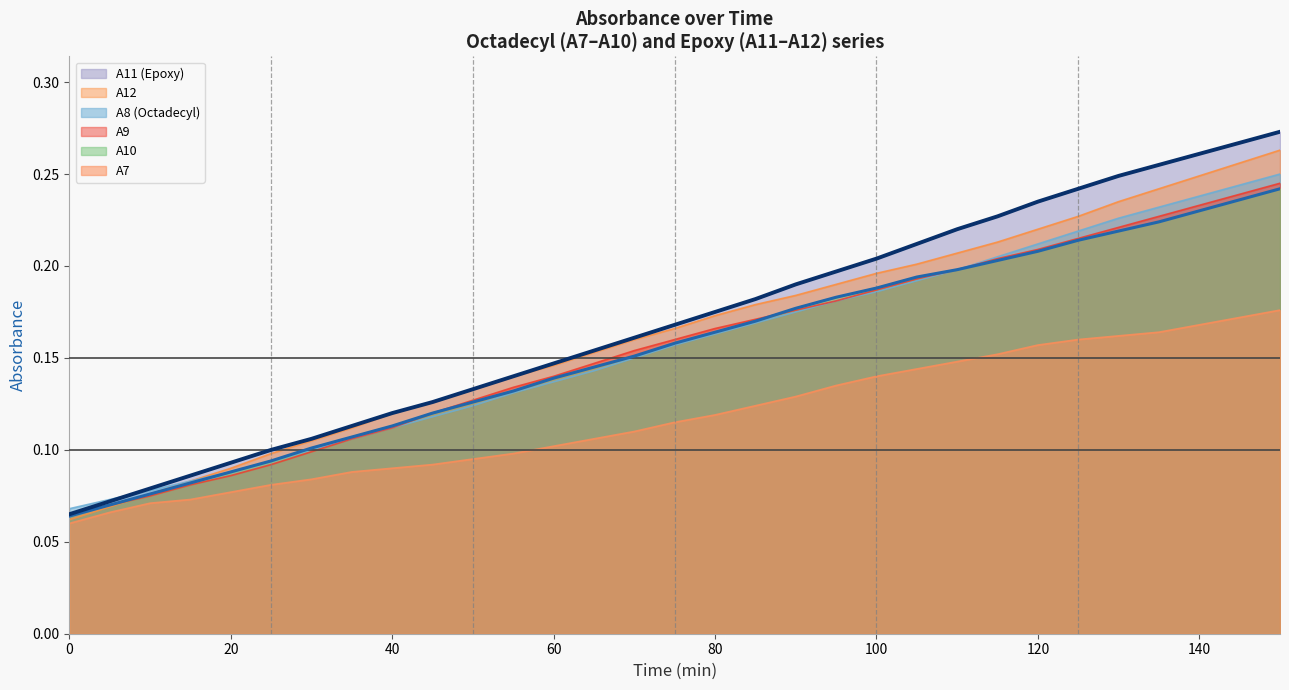

What is the sum of the A7 values at 140 and 125?

0.3